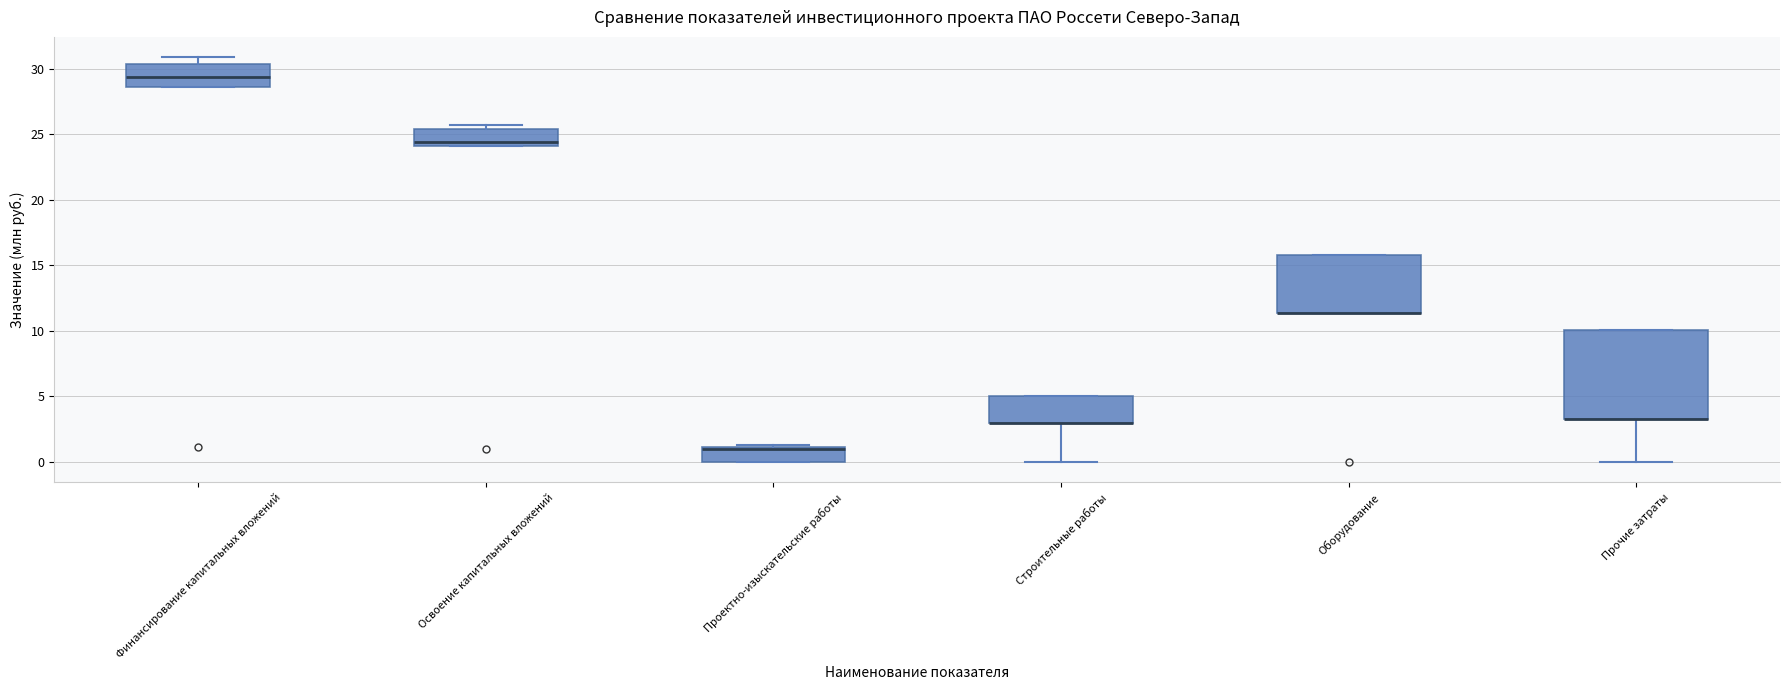

Reading left to right, transcribe this box plot: for each box, give where its median line is, the range the box spans, and where its two whiskers end, as read against the y-axis. The values are not printed on the chart, so give them approximately, as read against the axis.

Финансирование капитальных вложений: median 29.5, box 28.5 to 30.5, whiskers 28.5 to 31.0
Освоение капитальных вложений: median 24.5, box 24.0 to 25.5, whiskers 24.0 to 25.5 (just above the box's upper edge)
Проектно-изыскательские работы: median 1.0 (just below the box's upper edge), box 0.0 to 1.0, whiskers 0.0 to 1.5
Строительные работы: median 3.0 (drawn on the box's lower edge), box 3.0 to 5.0, whiskers 0.0 to 5.0
Оборудование: median 11.5 (drawn on the box's lower edge), box 11.5 to 16.0, whiskers 11.5 to 16.0
Прочие затраты: median 3.5 (drawn on the box's lower edge), box 3.5 to 10.0, whiskers 0.0 to 10.0